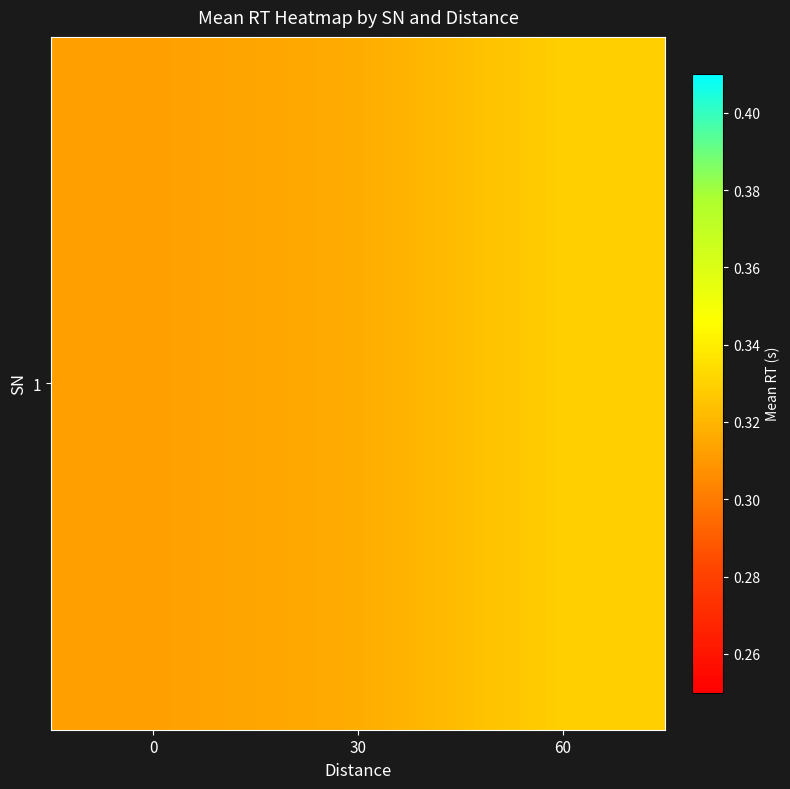

Between 0 and 30, which is larger?

30